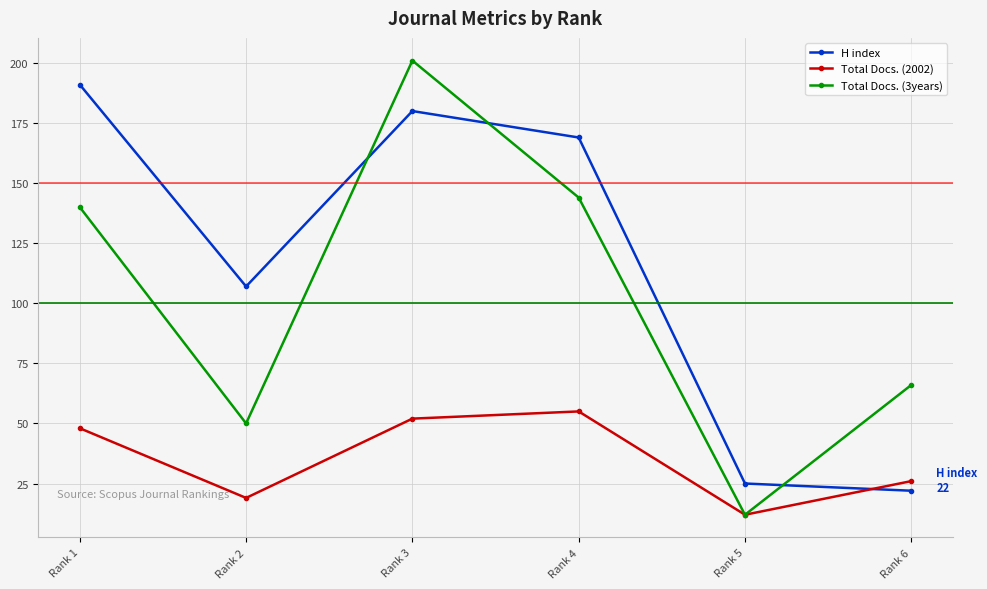

How many series are shown in this chart?

3